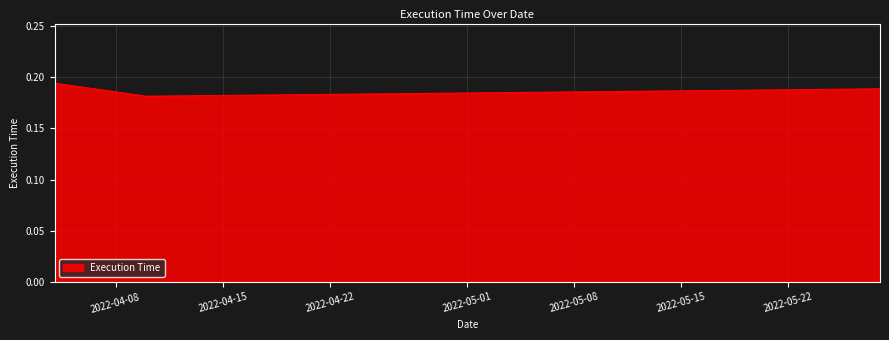

Count the values in the range 0 to 1.

3